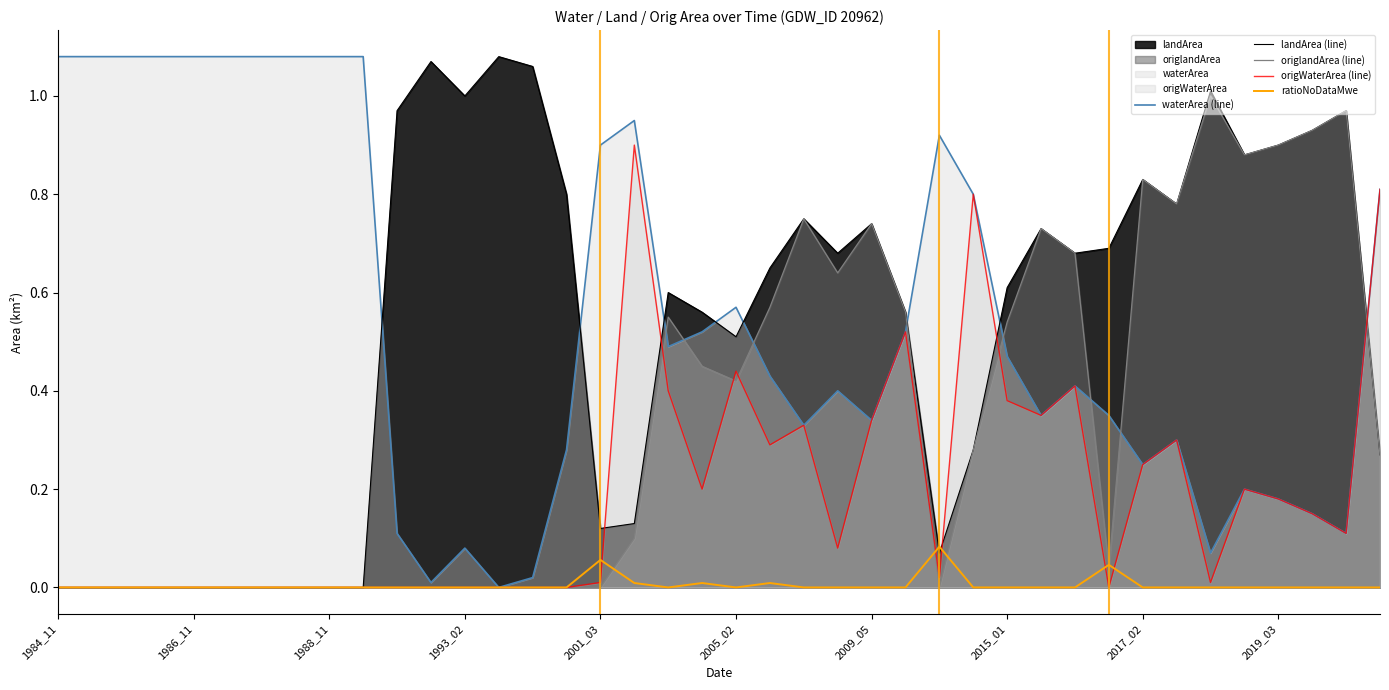

Where is waterArea (line) nearest to the value 0?

13